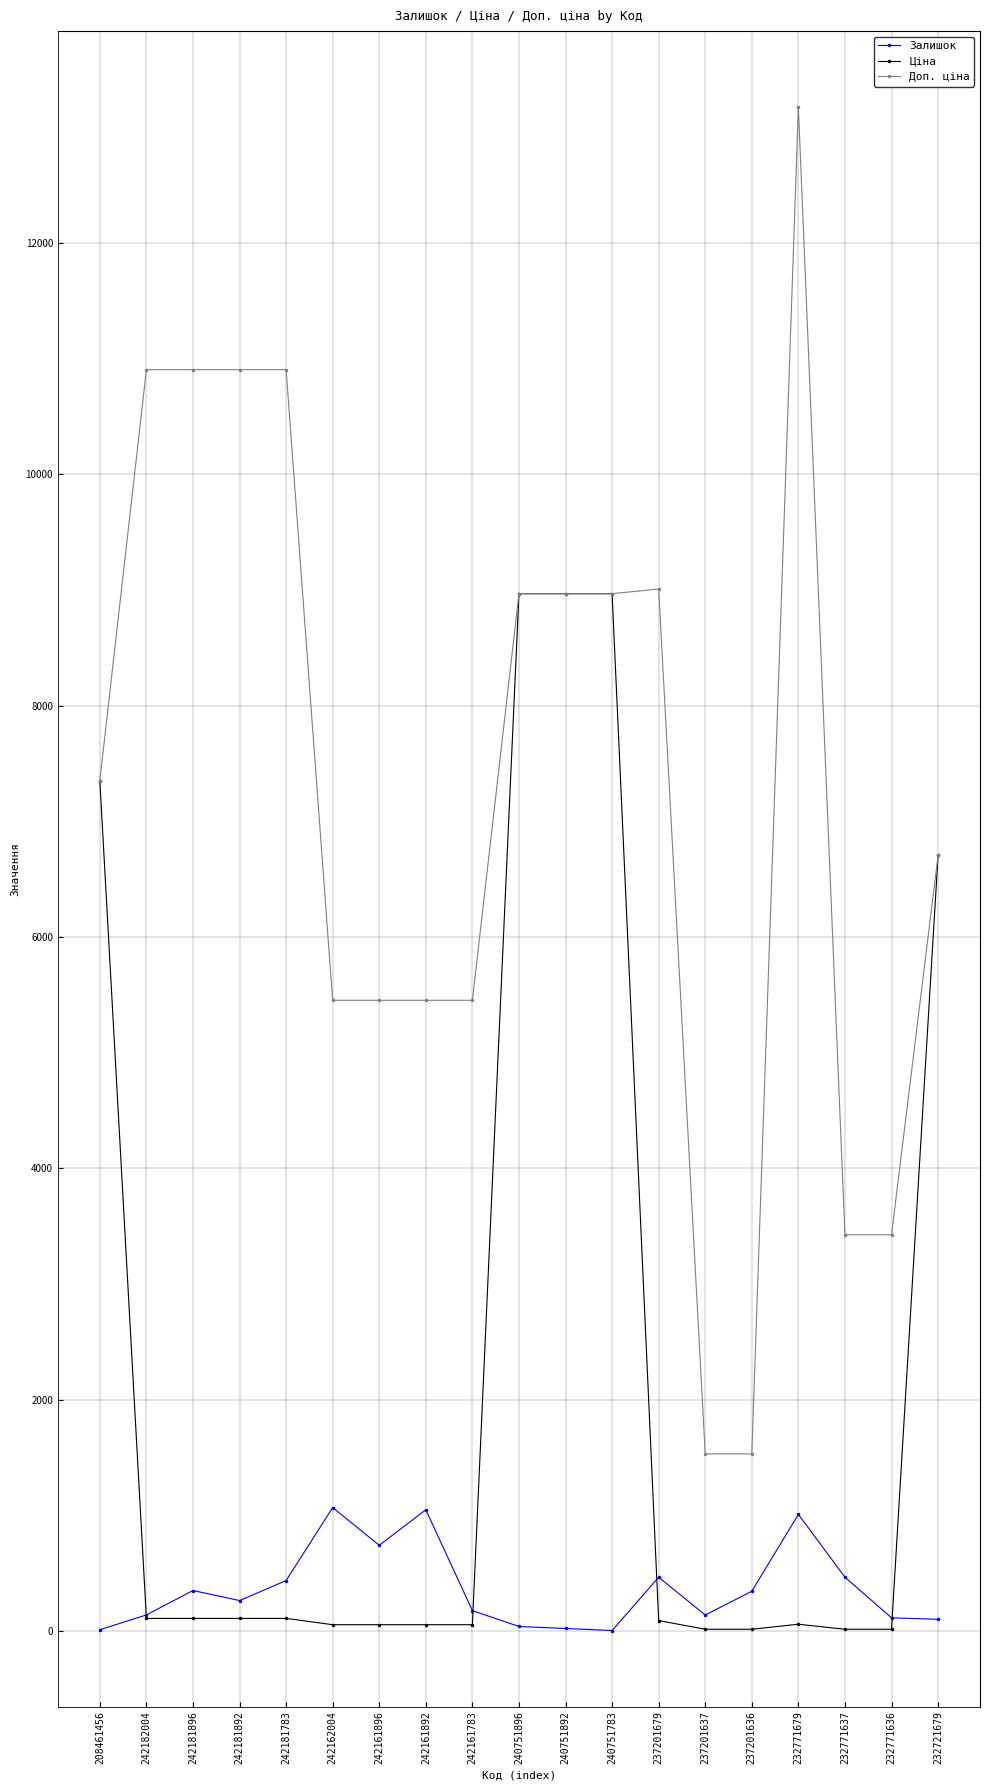

True or false: Залишок has more than 2 interior local peaks.

True